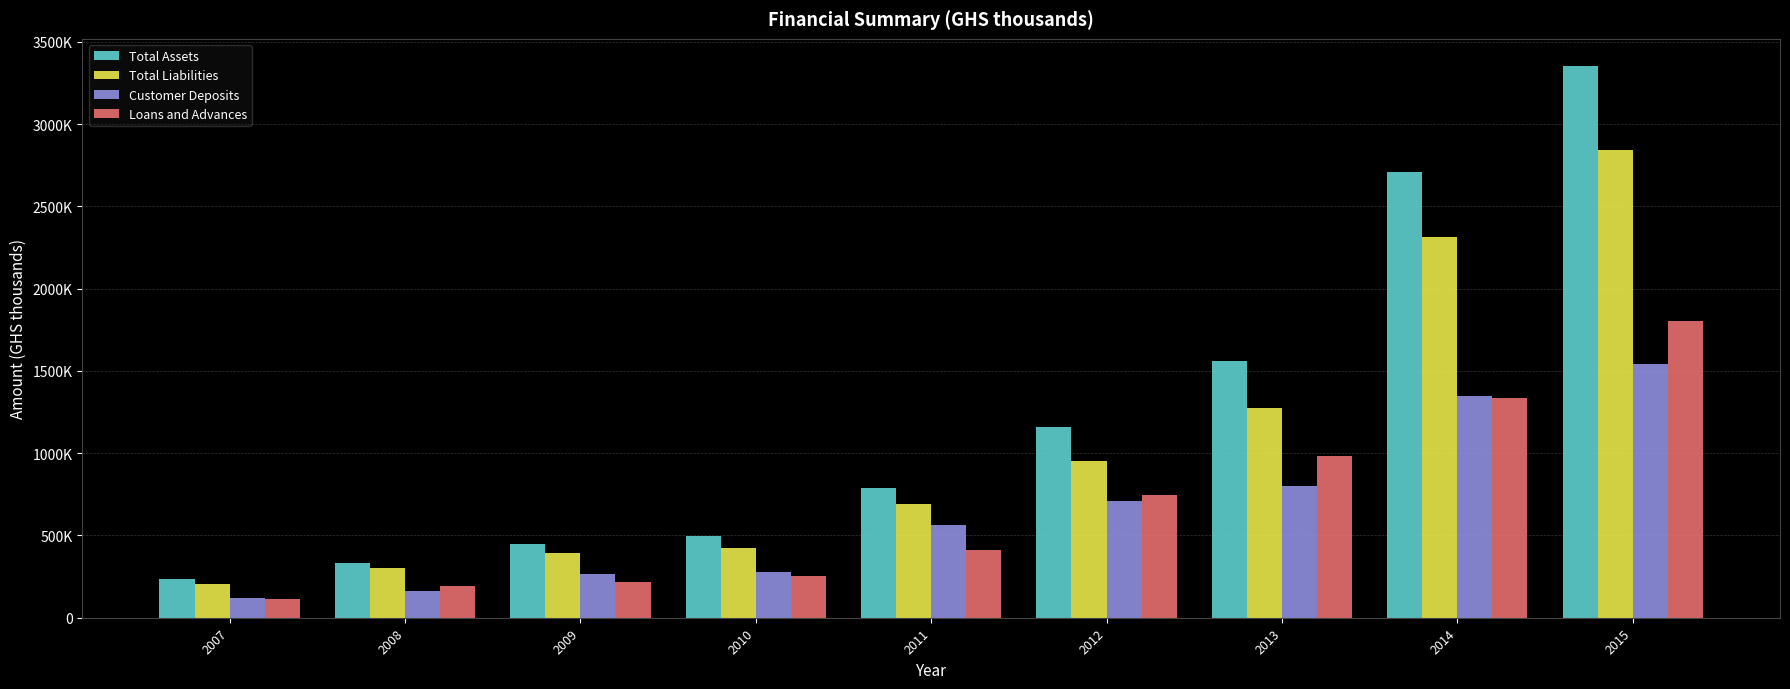

What are all the series names shown in the legend?

Total Assets, Total Liabilities, Customer Deposits, Loans and Advances